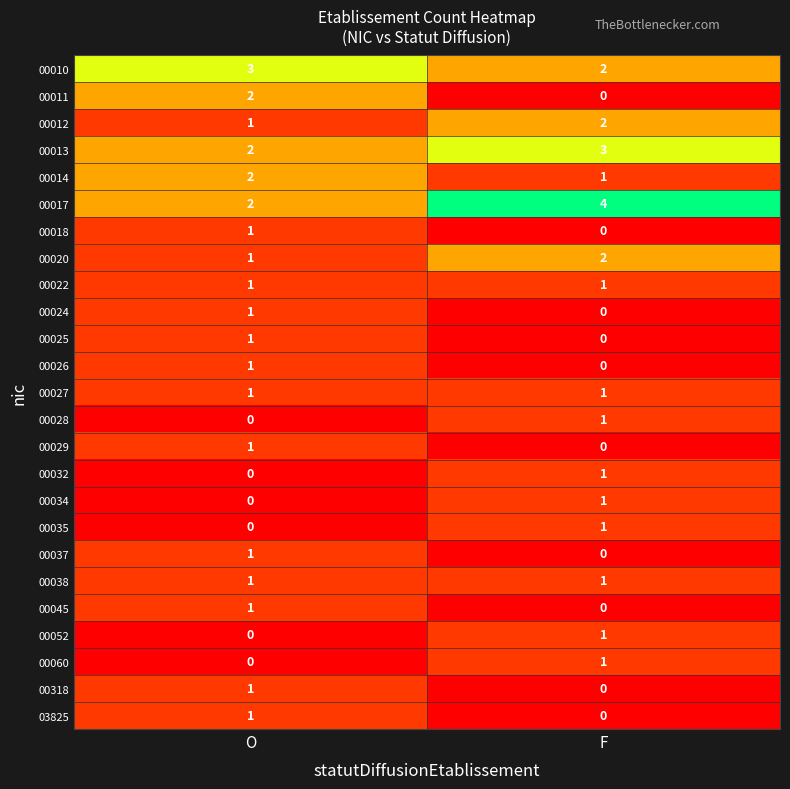

Which series has the largest total across all categories?

00017